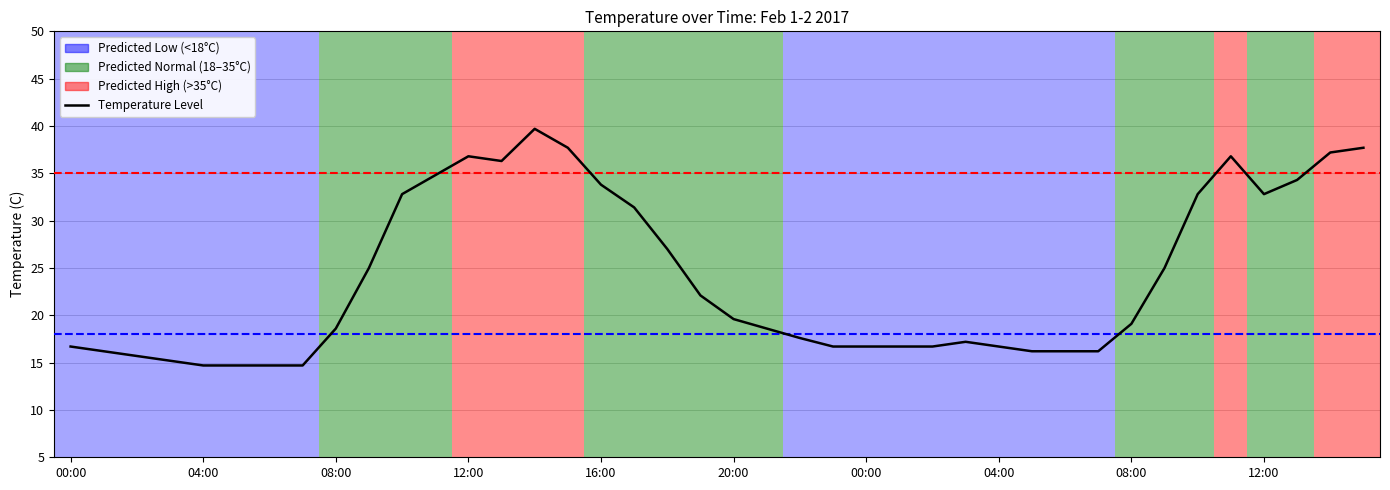

What is the difference between the maximum and minimum values?

25.0